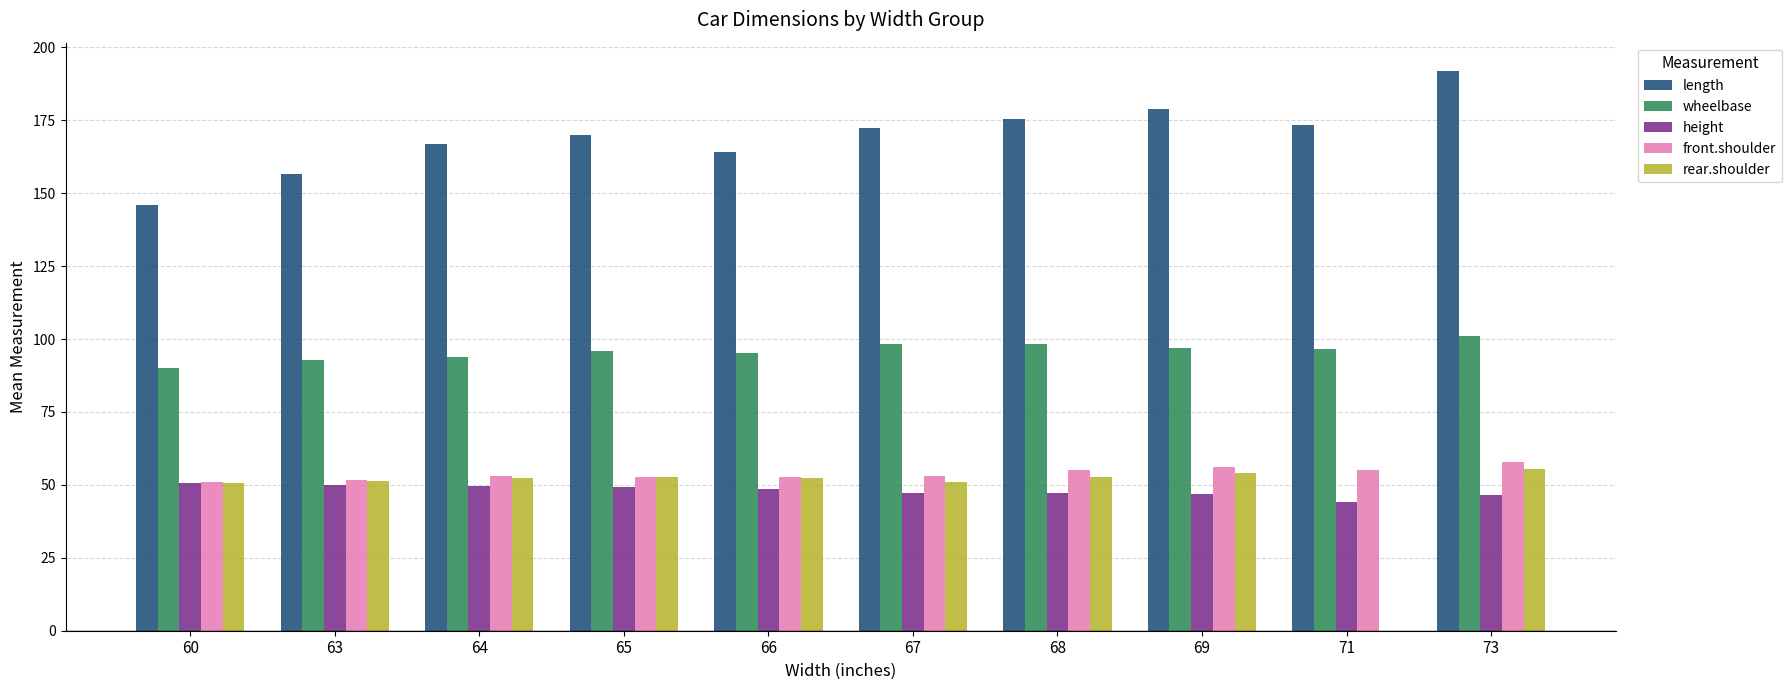

What is the total value across all series at 66?

413.5